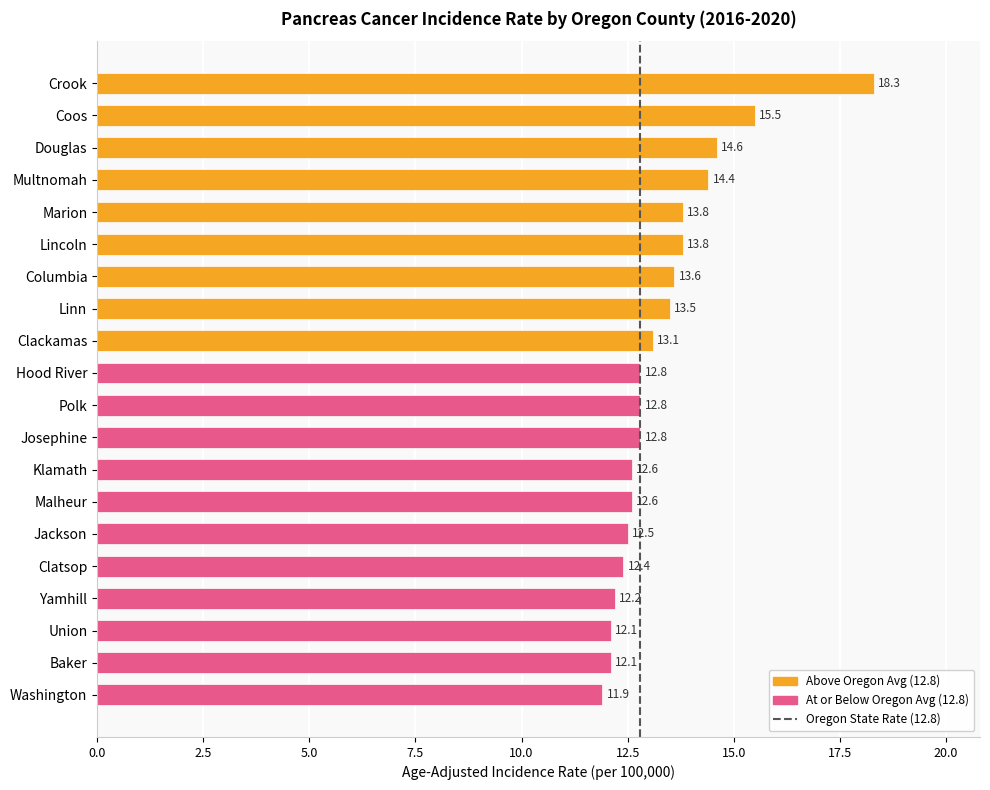

What is the approximate value at Linn?

13.5